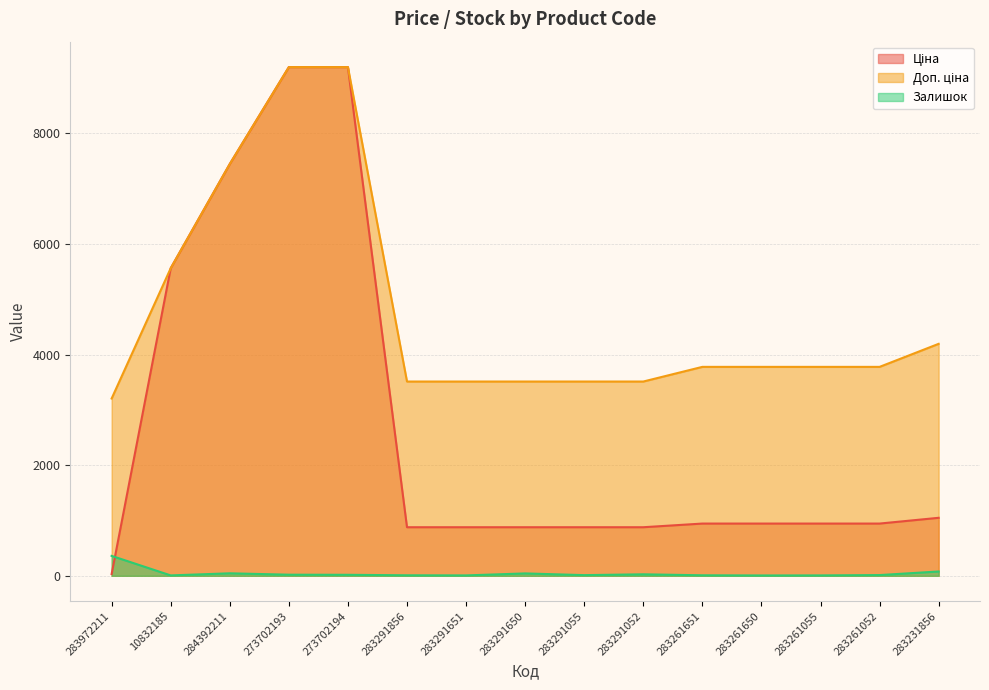

Which series has the largest total across all categories?

Доп. ціна